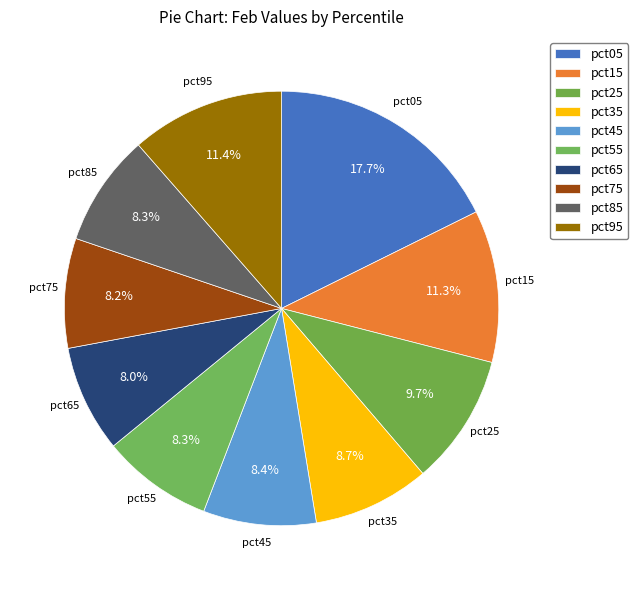

How many slices are in this pie chart?

10